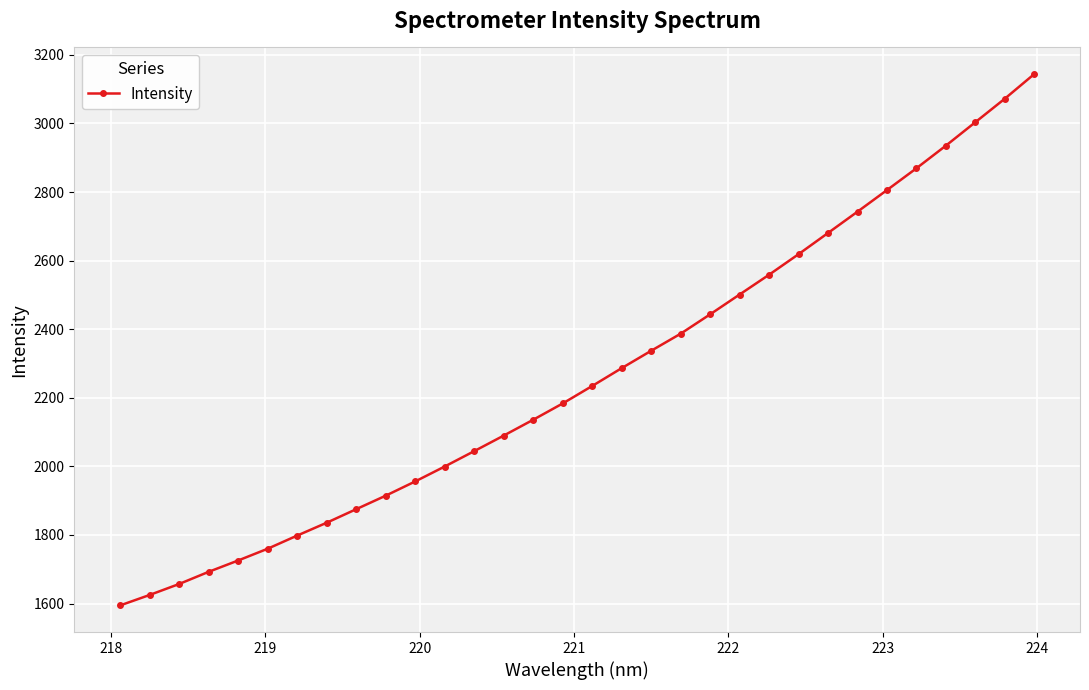

What is the smallest value displayed?

1594.3